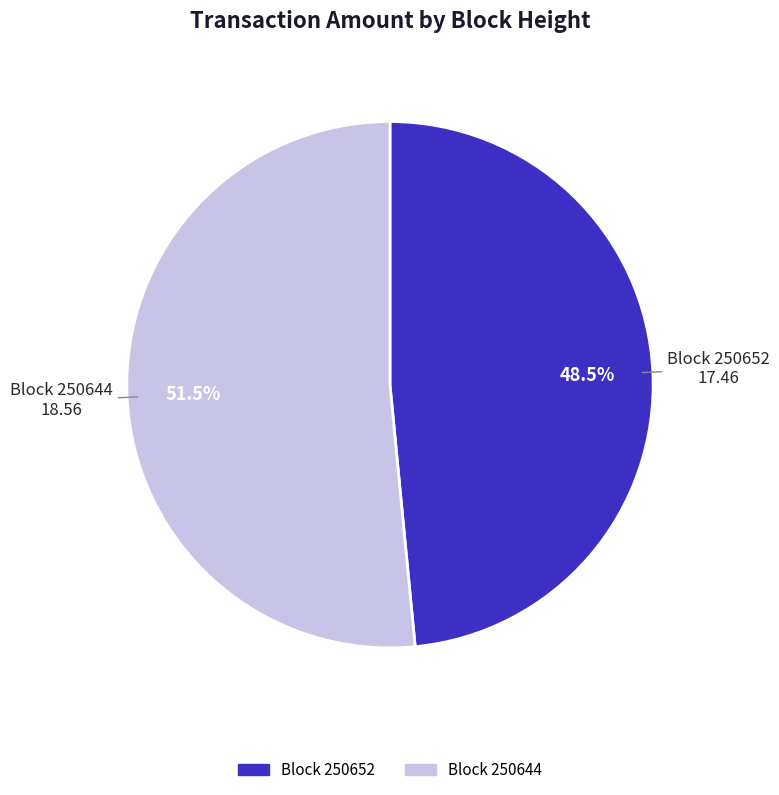

Does any single category account for the majority?

Yes